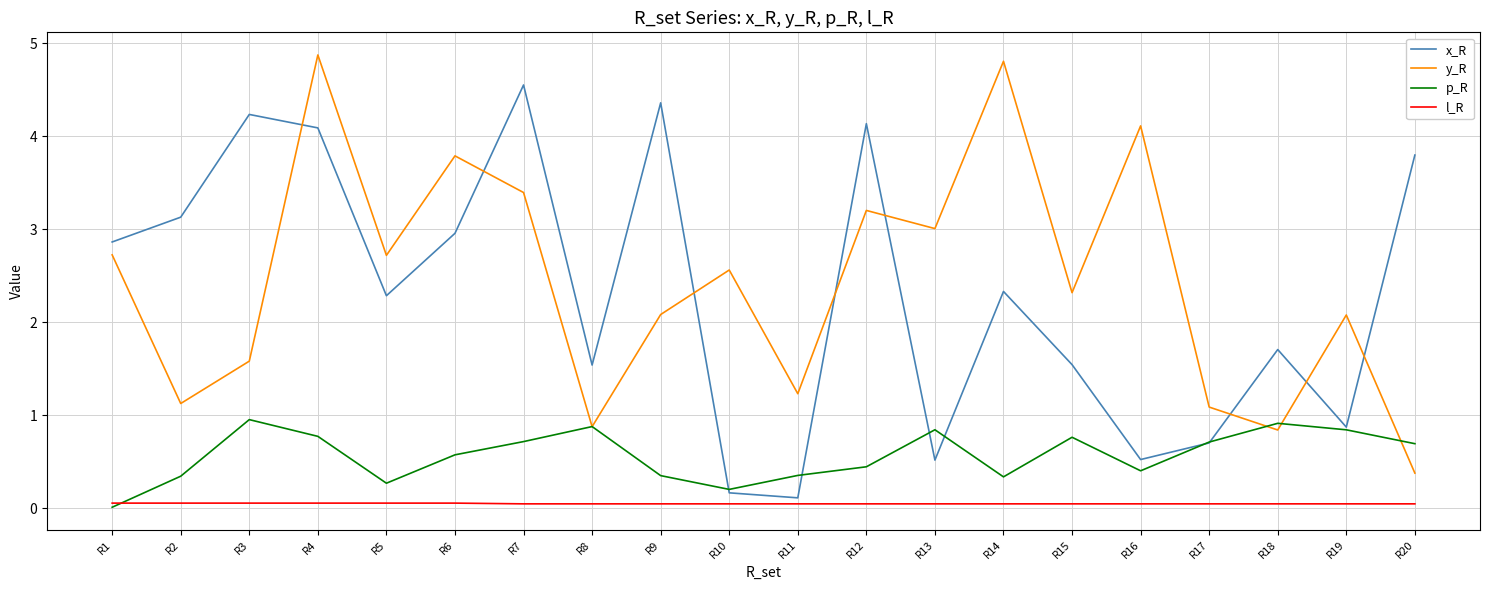

What is the sum of all y_R values?

48.8